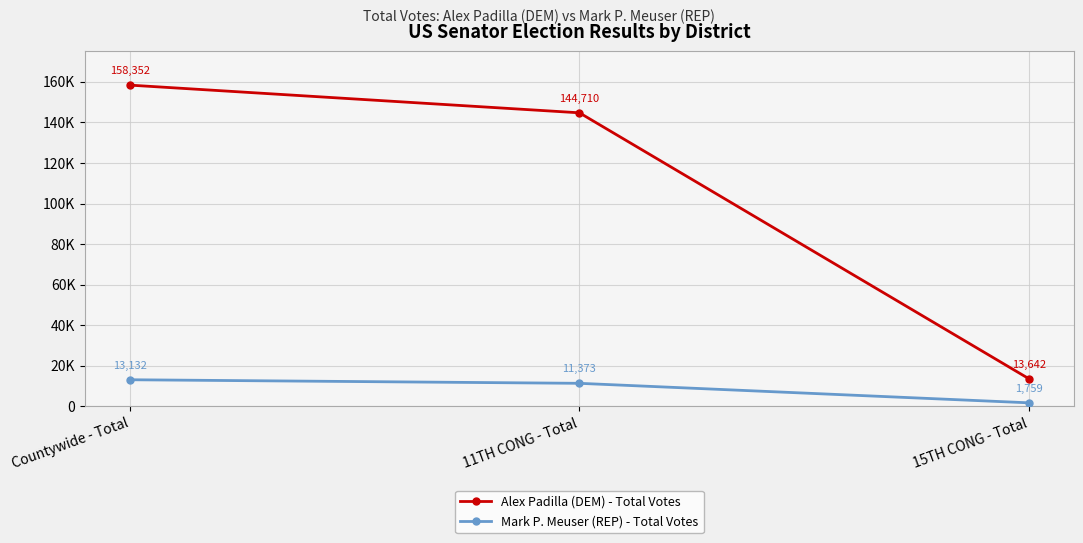

What are all the series names shown in the legend?

Alex Padilla (DEM) - Total Votes, Mark P. Meuser (REP) - Total Votes